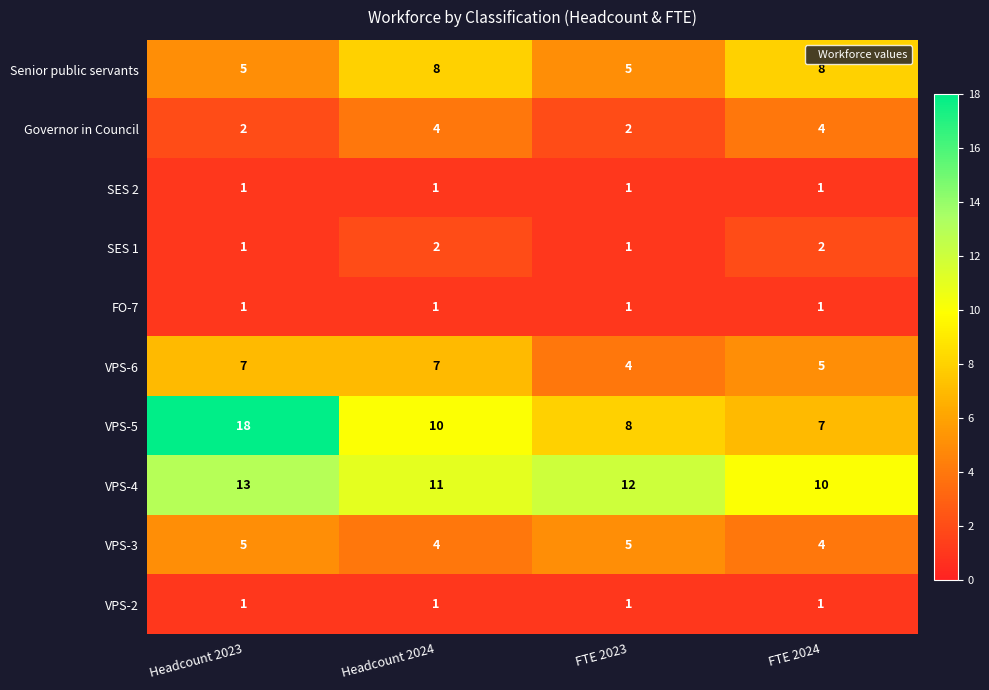

Read the VPS-5 value at Headcount 2024, to the nearest 5.

10